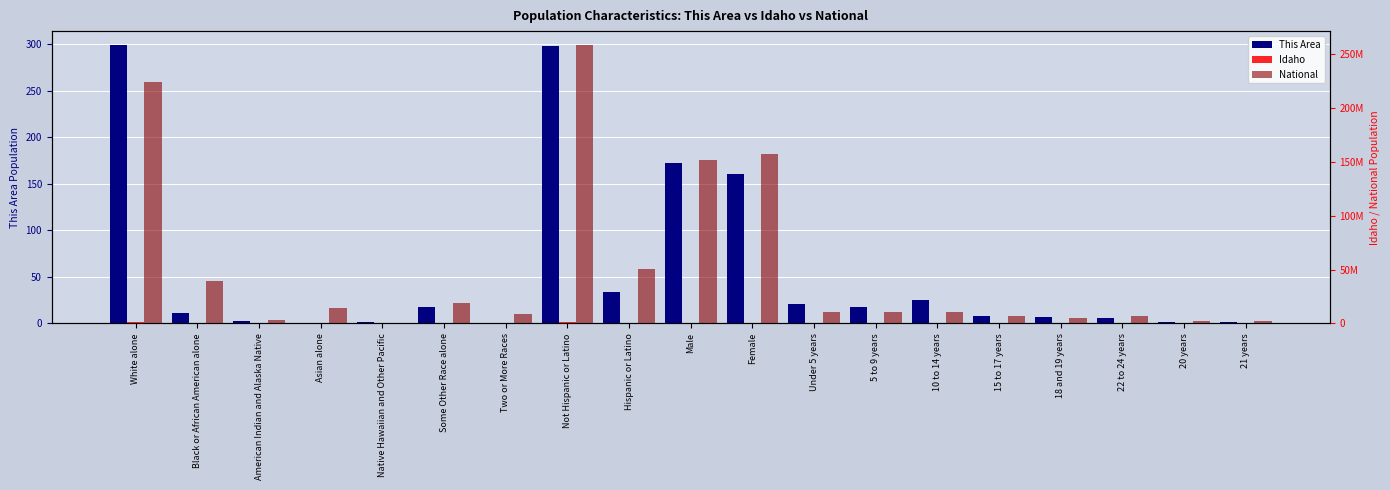

Which series has the largest total across all categories?

National